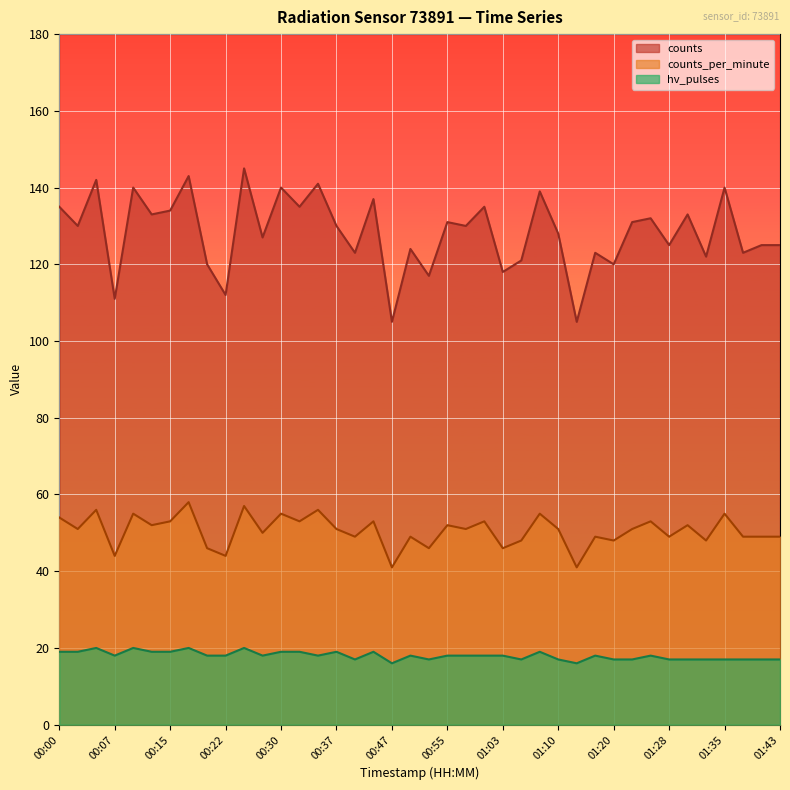

True or false: hv_pulses and counts cross at least once.

False